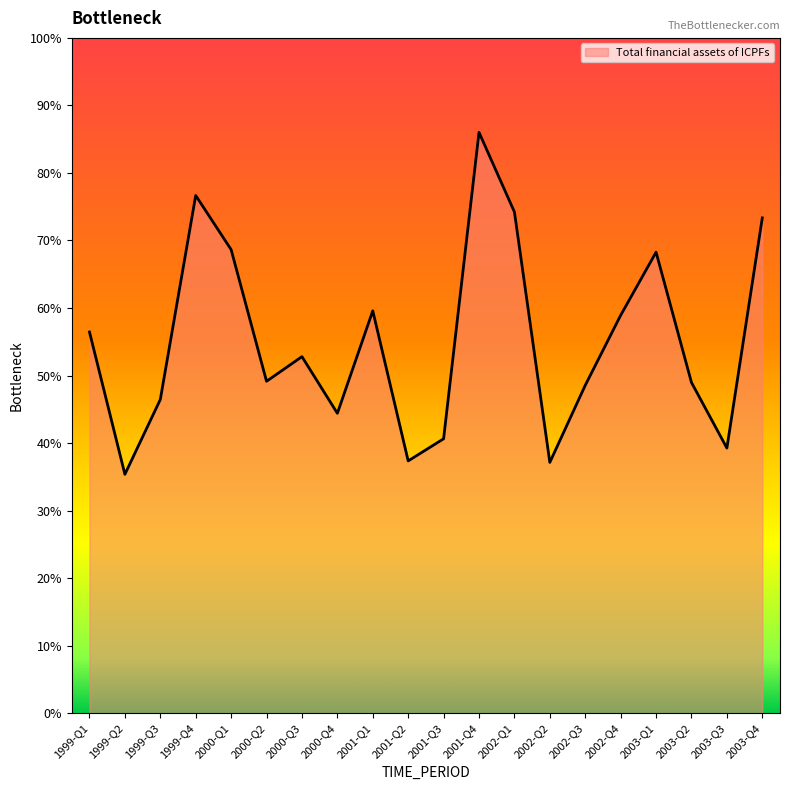

At which category does the data reach its first local peak?

1999-Q4